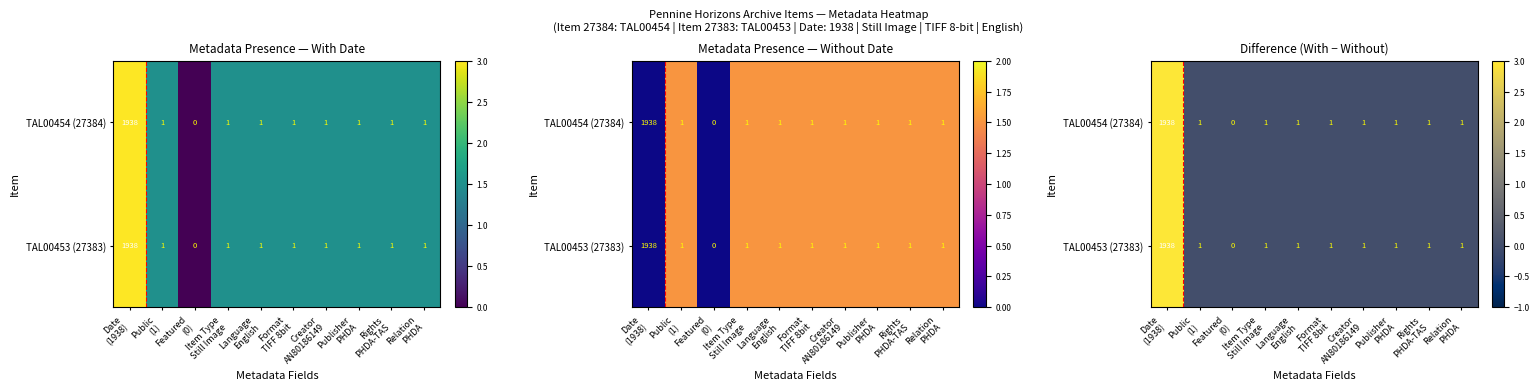

Which has a higher value, Public
(1) or Rights
PHDA-TAS?

Public
(1)